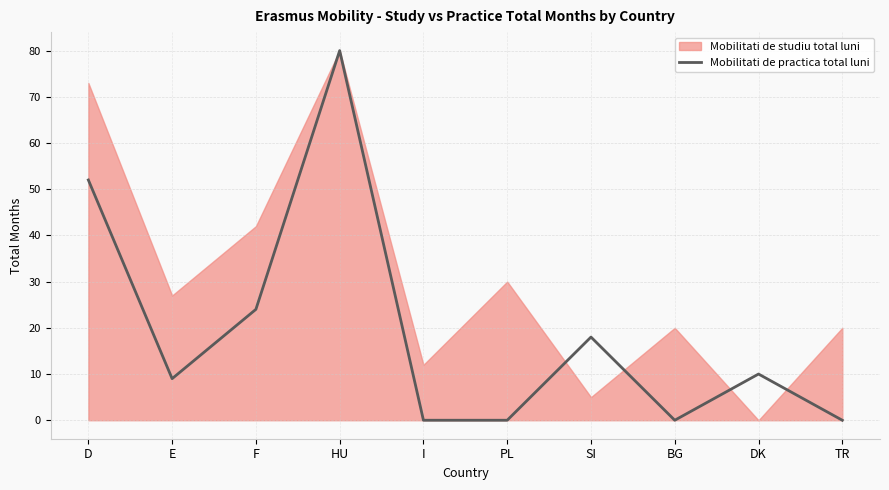

At which label is Mobilitati de practica total luni closest to 40?

D